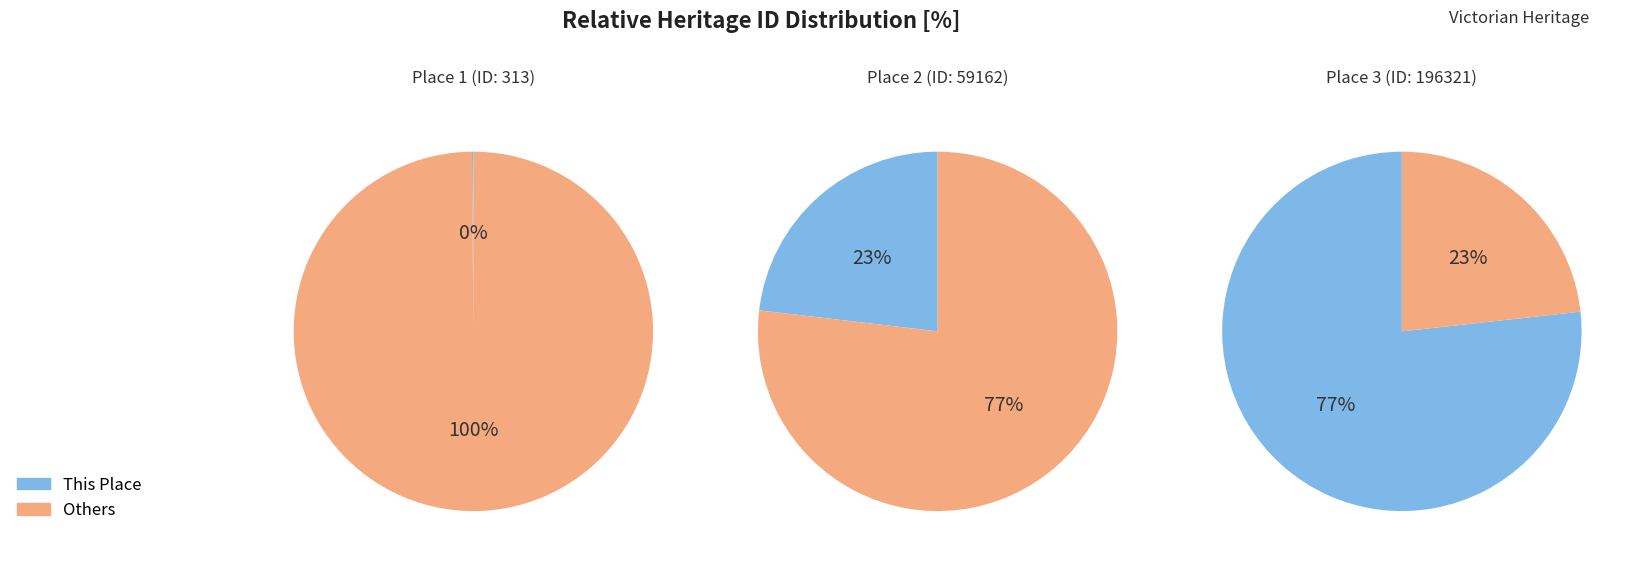

To the nearest percent, what is the difference between the values and 2 slice percentages?

77%